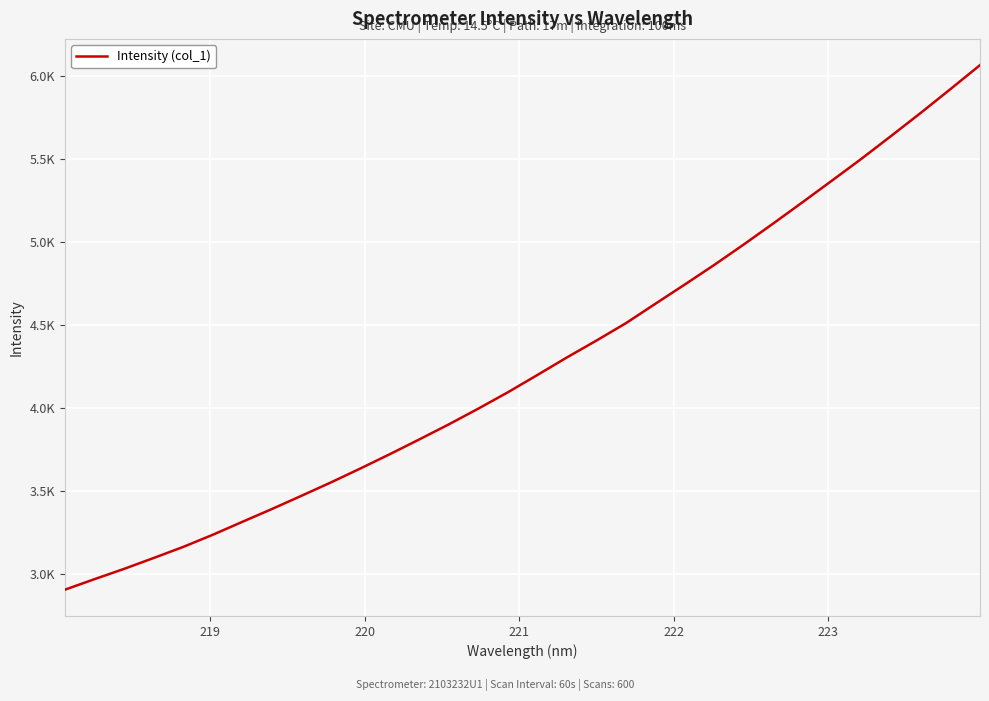

Does the chart have visible grid lines?

Yes